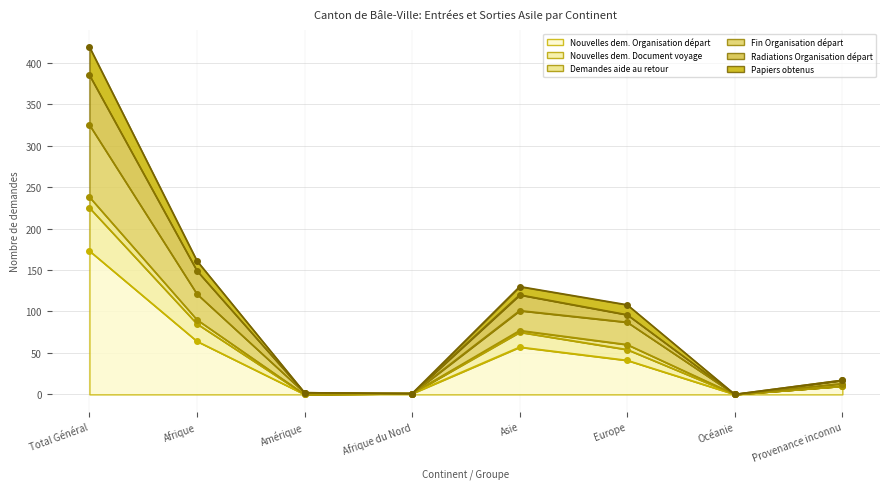

Rank the categories by Papiers obtenus value from lowest to highest.

Océanie, Afrique du Nord, Amérique, Provenance inconnu, Europe, Asie, Afrique, Total Général